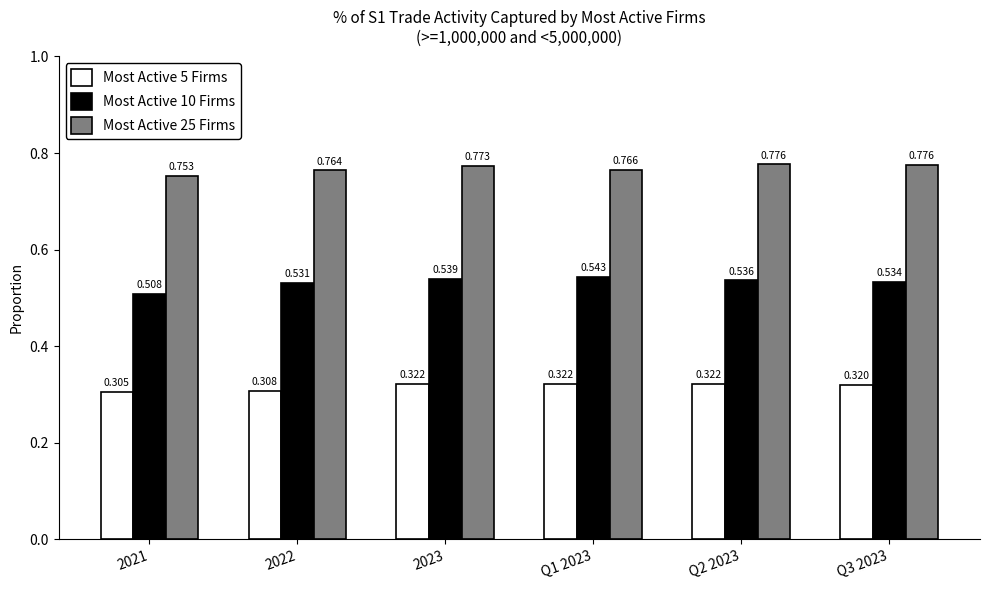

List the series in order of their overall mean, lowest first.

Most Active 5 Firms, Most Active 10 Firms, Most Active 25 Firms